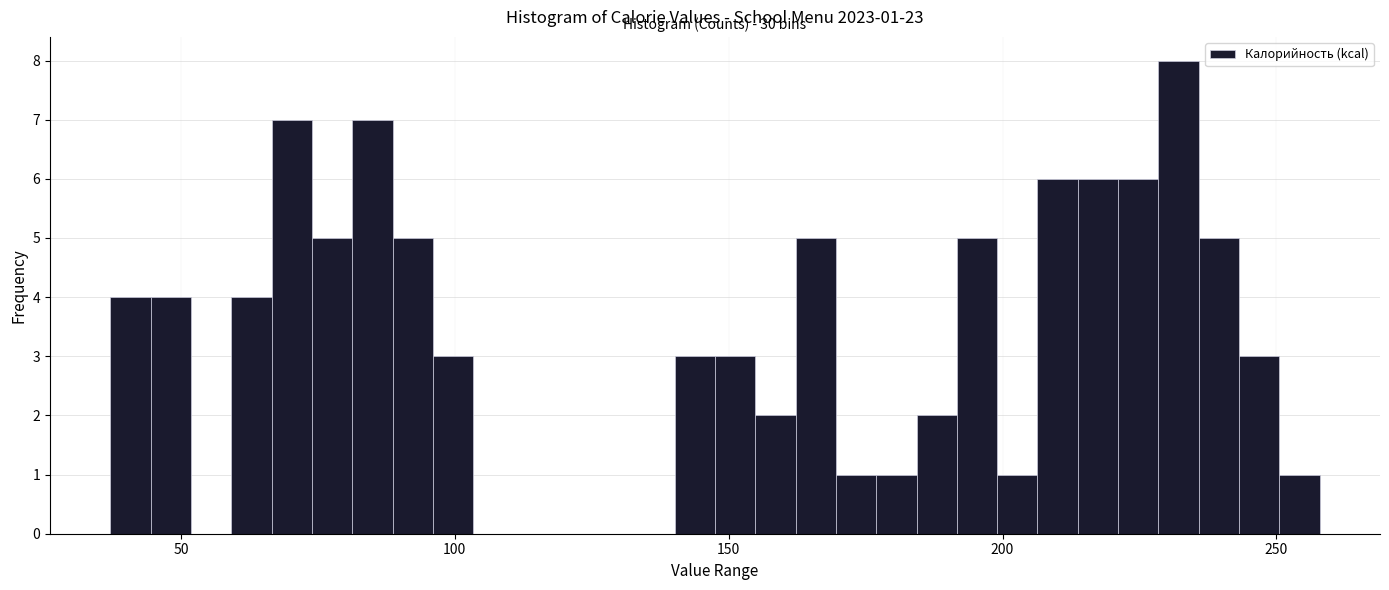

Around what value on the x-axis is the tallest bar? Give the approximate position of its centre, as read against the axis.

230